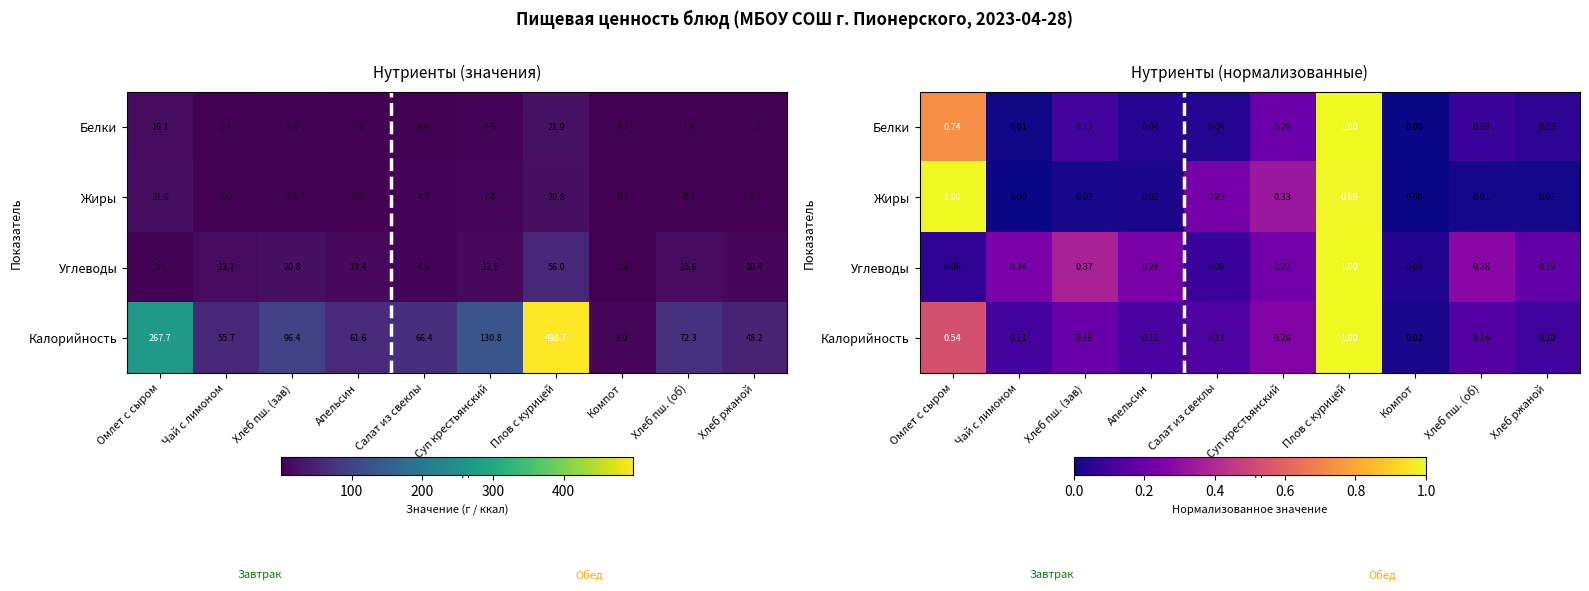

What is the difference between the Углеводы values at Суп крестьянский and Хлеб пш. (зав)?

0.1